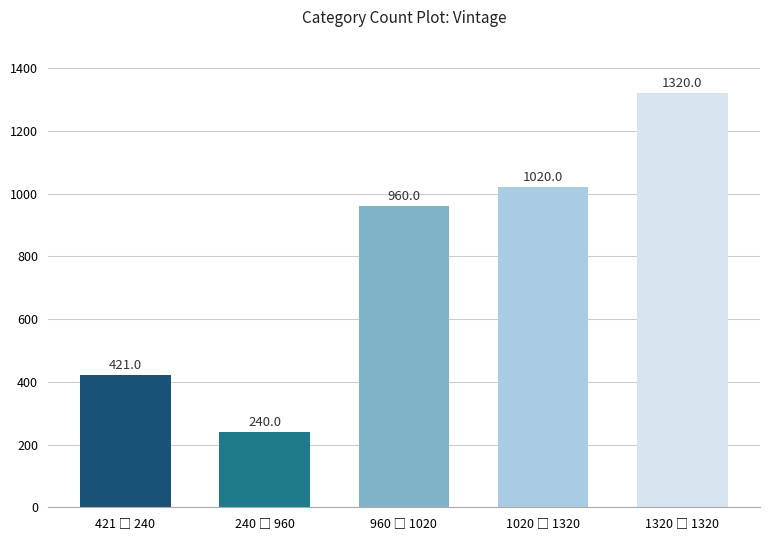

What is the maximum value shown in the chart?

1320